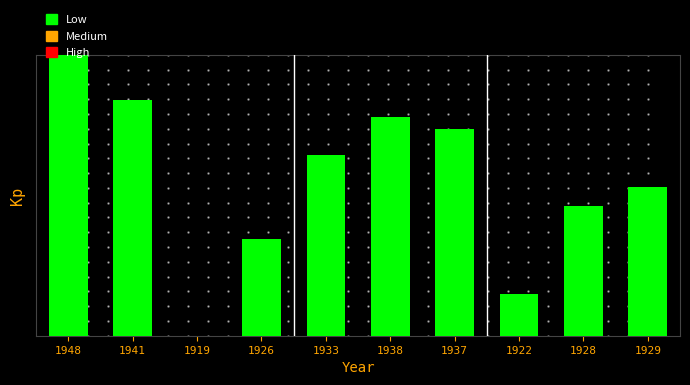

List the labels in order of value, smallest first.

1919, 1922, 1926, 1928, 1929, 1933, 1937, 1938, 1941, 1948